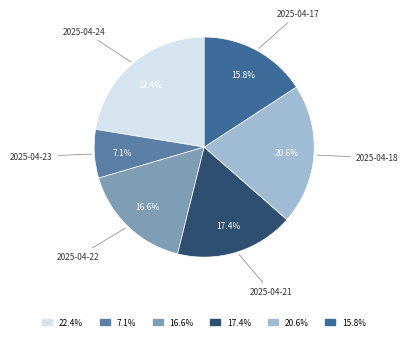

Is 2025-04-17 the majority of the pie?

No